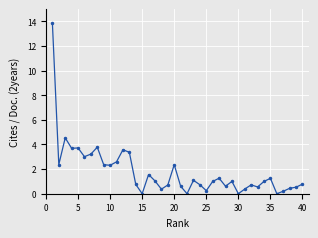

What is the value of the 40th point from the left?

0.8